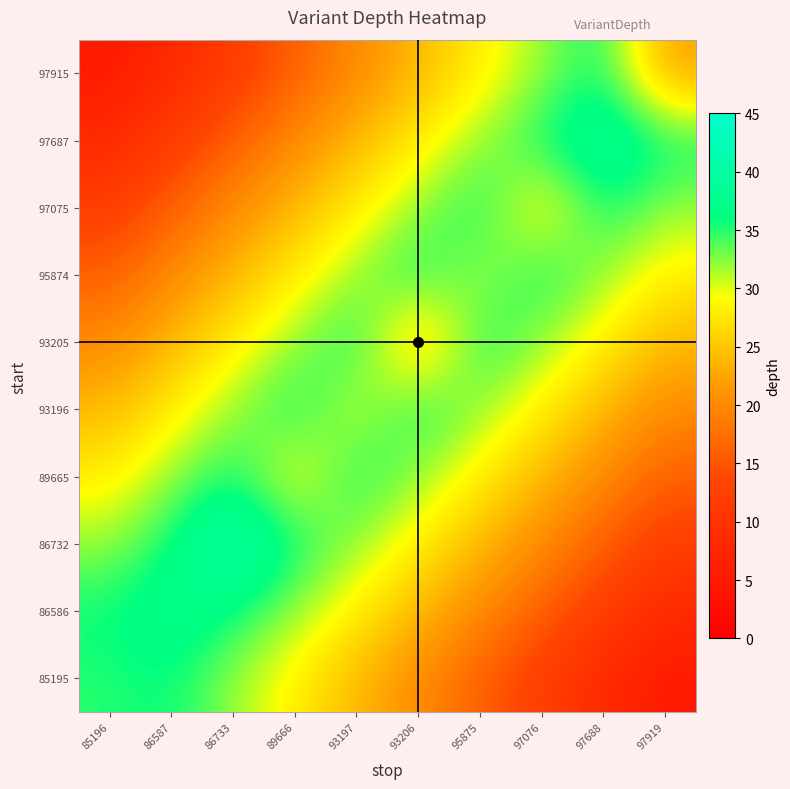

Reading right to left, what are all the values shown in this chart?

85195: 97919=5	97688=8	97076=12	95875=16	93206=20	93197=24	89666=28	86733=32	86587=36	85196=35
86586: 97919=8	97688=12	97076=16	95875=20	93206=24	93197=28	89666=32	86733=36	86587=38	85196=36
86732: 97919=12	97688=16	97076=20	95875=24	93206=28	93197=32	89666=36	86733=42	86587=36	85196=32
89665: 97919=16	97688=20	97076=24	95875=28	93206=32	93197=36	89666=28	86733=36	86587=32	85196=28
93196: 97919=20	97688=24	97076=28	95875=32	93206=36	93197=30	89666=36	86733=32	86587=28	85196=24
93205: 97919=24	97688=28	97076=32	95875=36	93206=23	93197=36	89666=32	86733=28	86587=24	85196=20
95874: 97919=28	97688=32	97076=36	95875=31	93206=36	93197=32	89666=28	86733=24	86587=20	85196=16
97075: 97919=32	97688=36	97076=27	95875=36	93206=32	93197=28	89666=24	86733=20	86587=16	85196=12
97687: 97919=36	97688=40	97076=36	95875=32	93206=28	93197=24	89666=20	86733=16	86587=12	85196=8
97915: 97919=22	97688=36	97076=32	95875=28	93206=24	93197=20	89666=16	86733=12	86587=8	85196=5